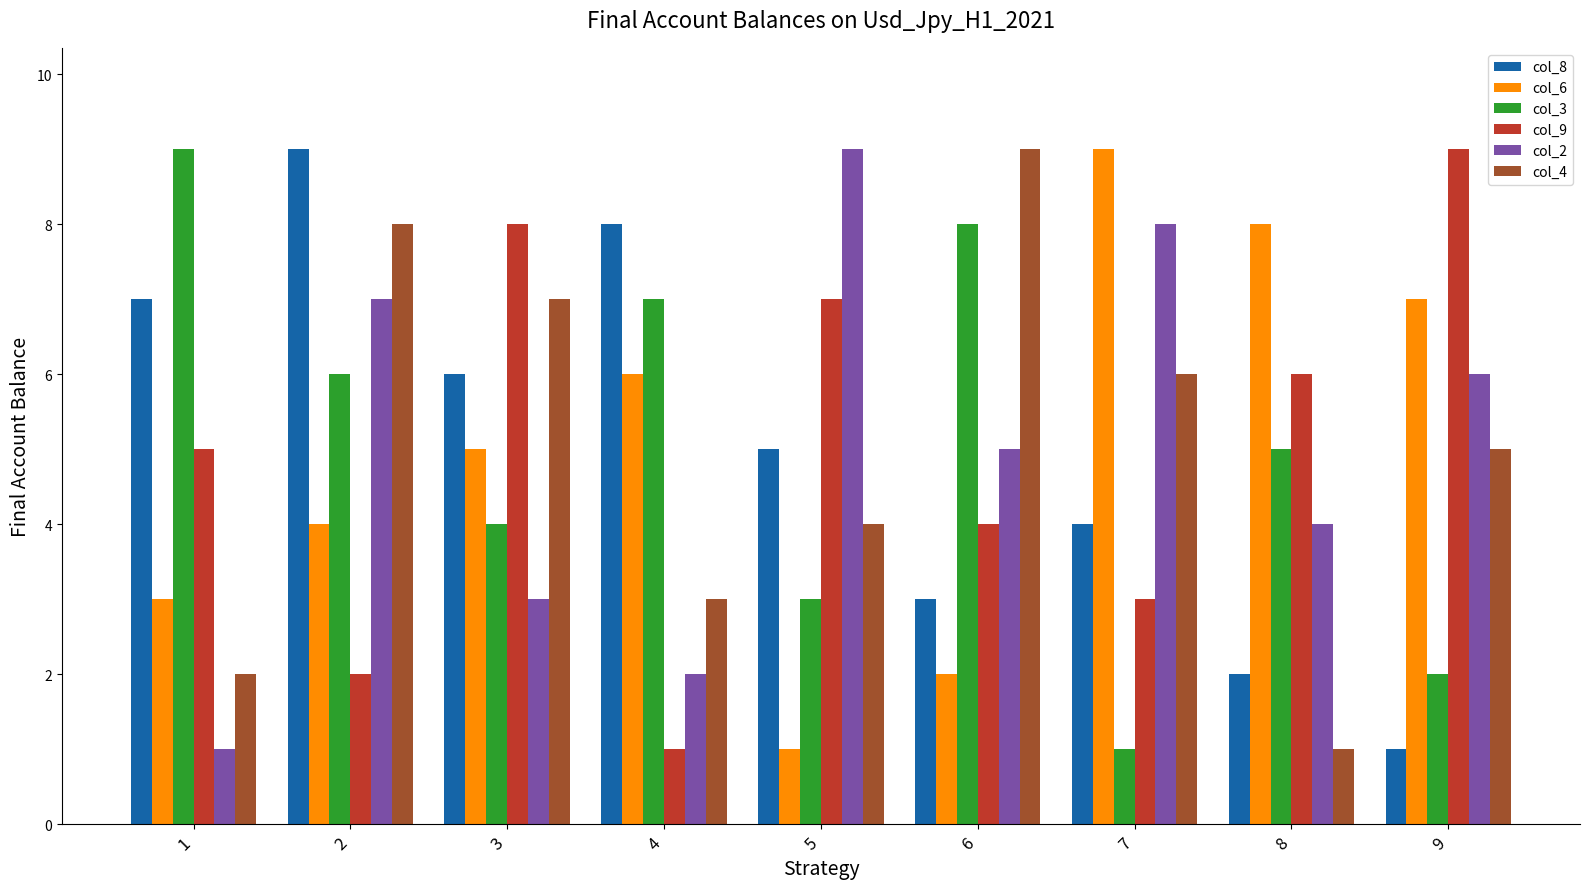

Reading left to right, list all the values displayed in this chart.

col_8: 1=7	2=9	3=6	4=8	5=5	6=3	7=4	8=2	9=1
col_6: 1=3	2=4	3=5	4=6	5=1	6=2	7=9	8=8	9=7
col_3: 1=9	2=6	3=4	4=7	5=3	6=8	7=1	8=5	9=2
col_9: 1=5	2=2	3=8	4=1	5=7	6=4	7=3	8=6	9=9
col_2: 1=1	2=7	3=3	4=2	5=9	6=5	7=8	8=4	9=6
col_4: 1=2	2=8	3=7	4=3	5=4	6=9	7=6	8=1	9=5